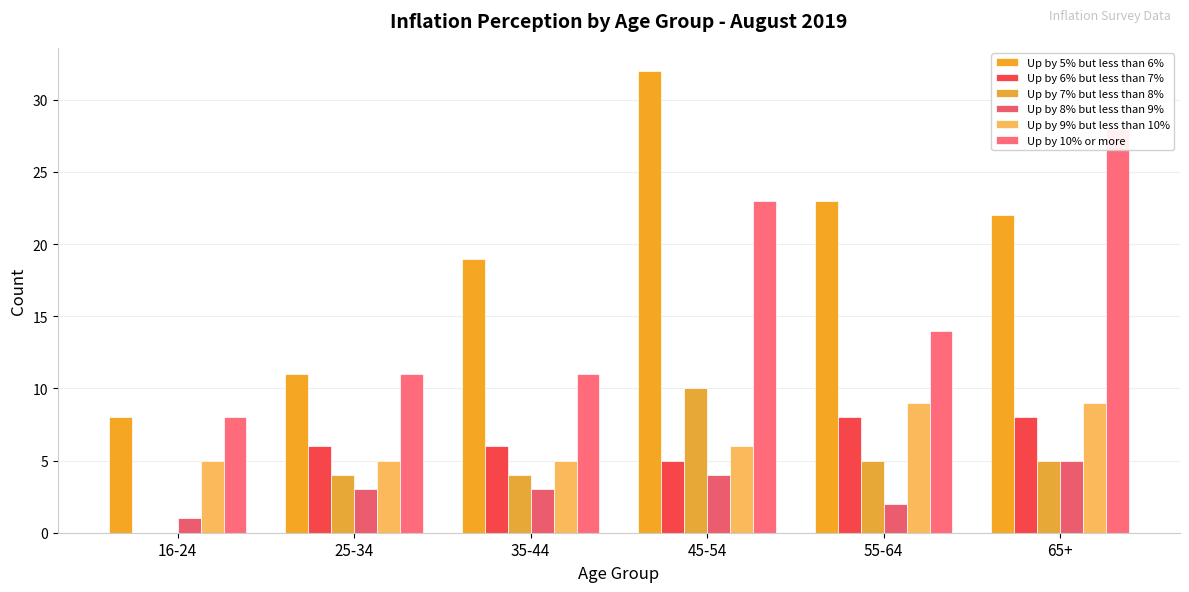

At how many categories does at least one series exceed 17?

4